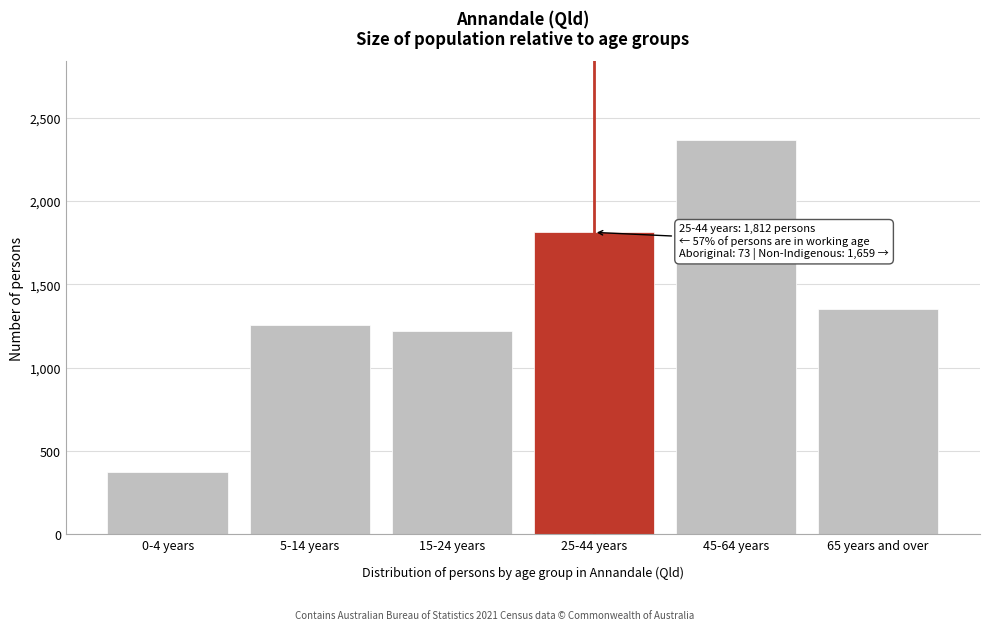

Reading left to right, transcribe all the data shown in this chart.

0-4 years=374	5-14 years=1258	15-24 years=1217	25-44 years=1812	45-64 years=2368	65 years and over=1349